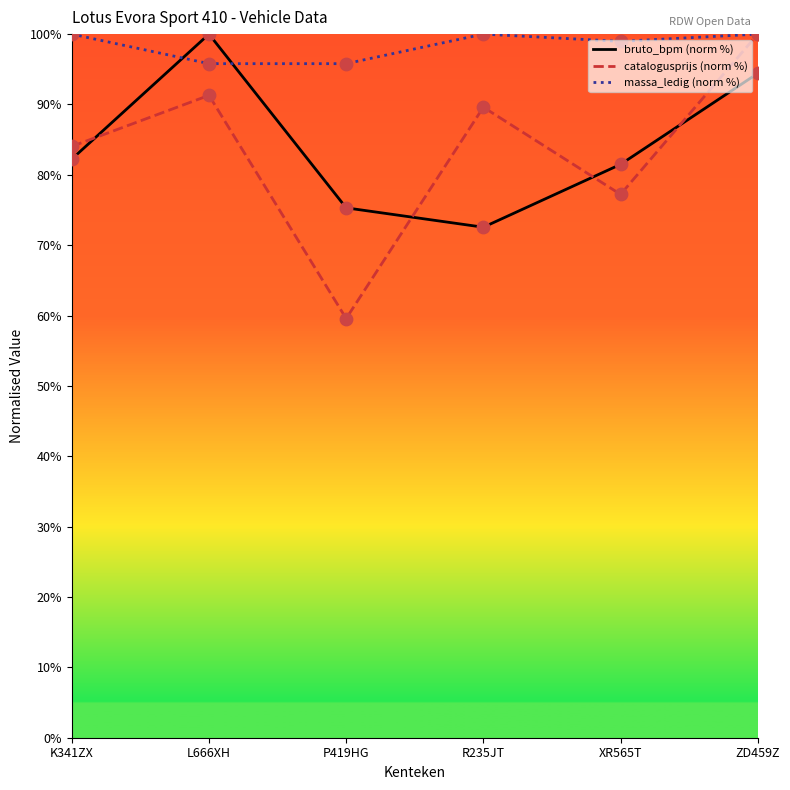

At which category is the sum across all series the highest?

ZD459Z